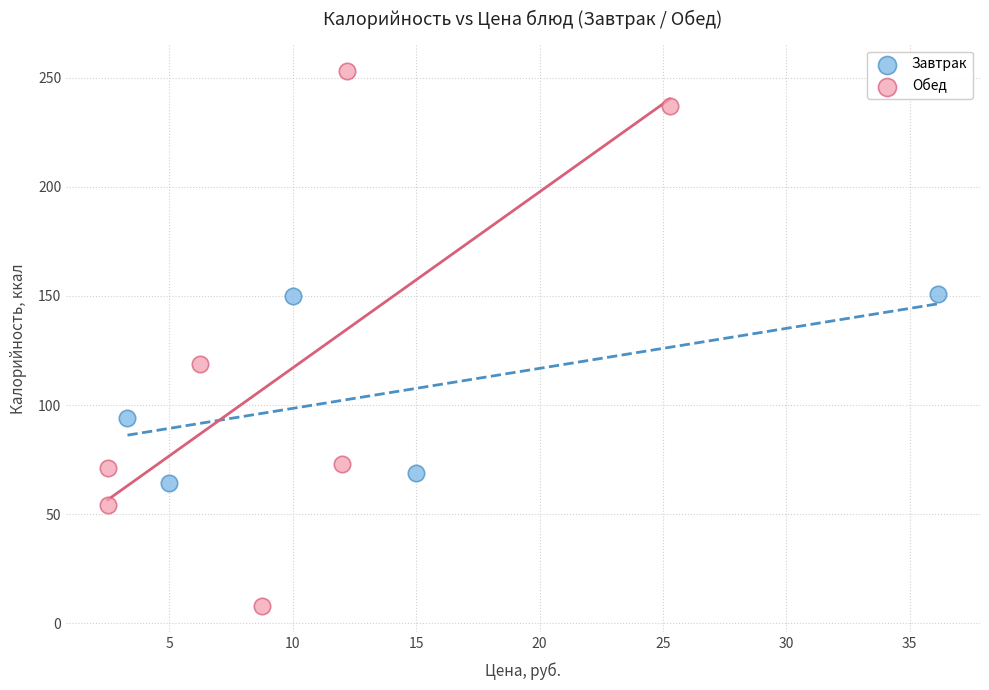

Which series reaches the maximum Y coordinate?

Обед